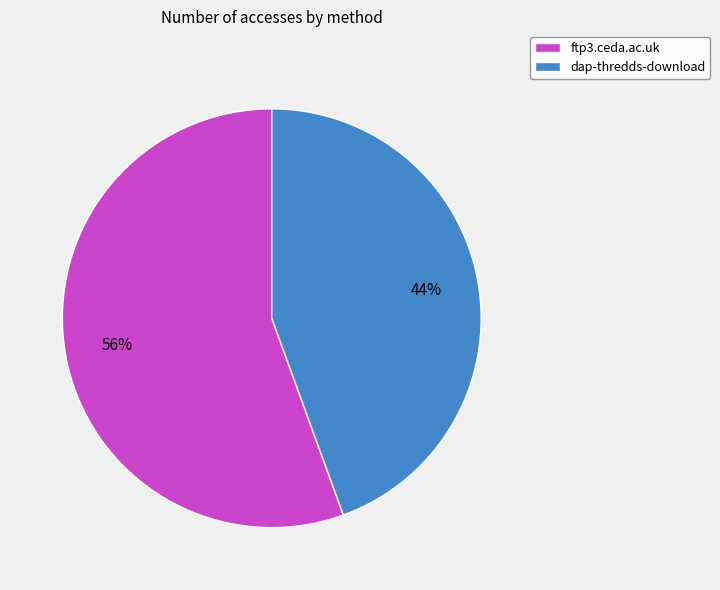

Is the sum of ftp3.ceda.ac.uk and dap-thredds-download greater than half?

Yes